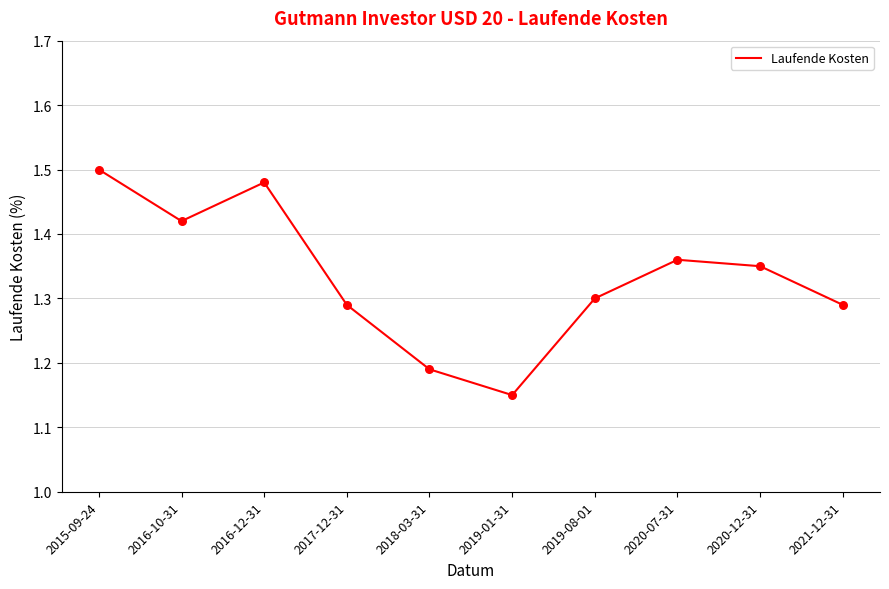

Which has a higher value, 2019-08-01 or 2017-12-31?

2019-08-01